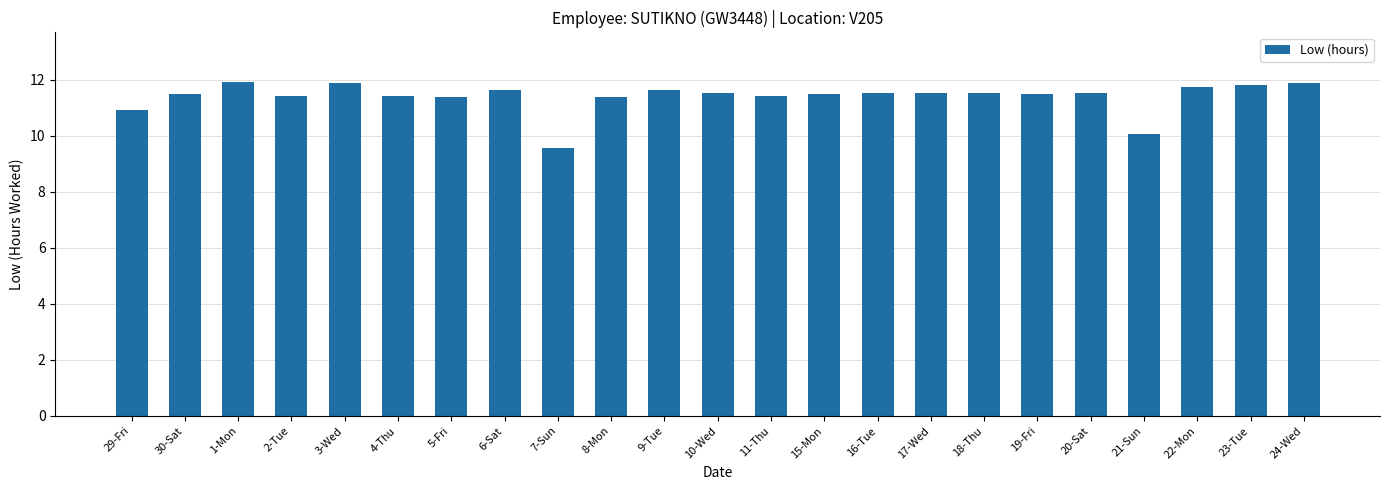

What is the sum of the values at 18-Thu and 3-Wed?

23.4